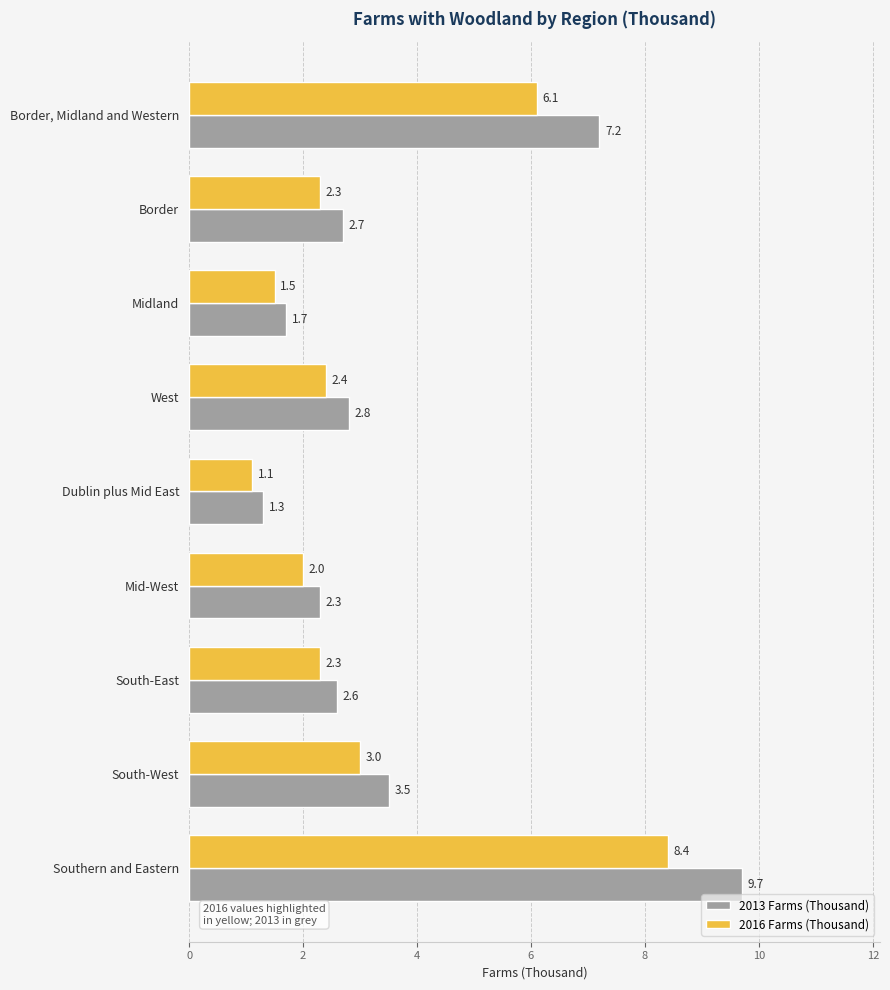

At how many categories does at least one series exceed 2?

7